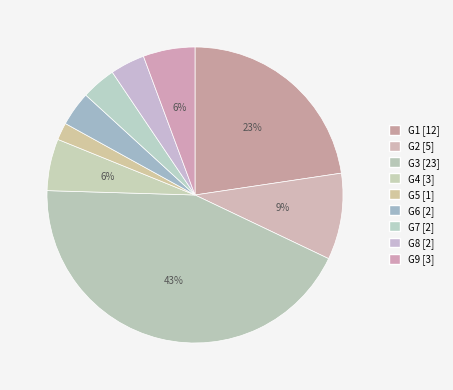

Combined, what portion of the pie is G6 and G4?

9.4%